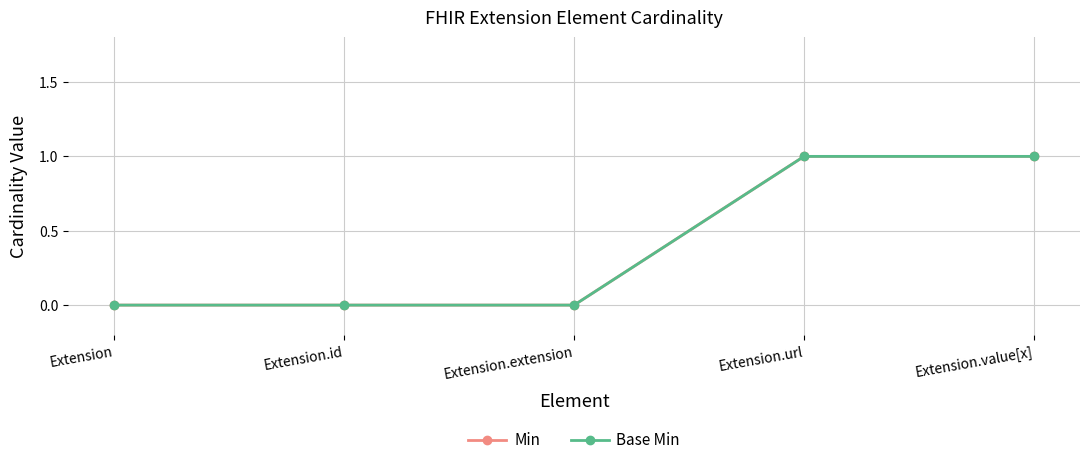

Is this an area chart (filled region under the line)?

No